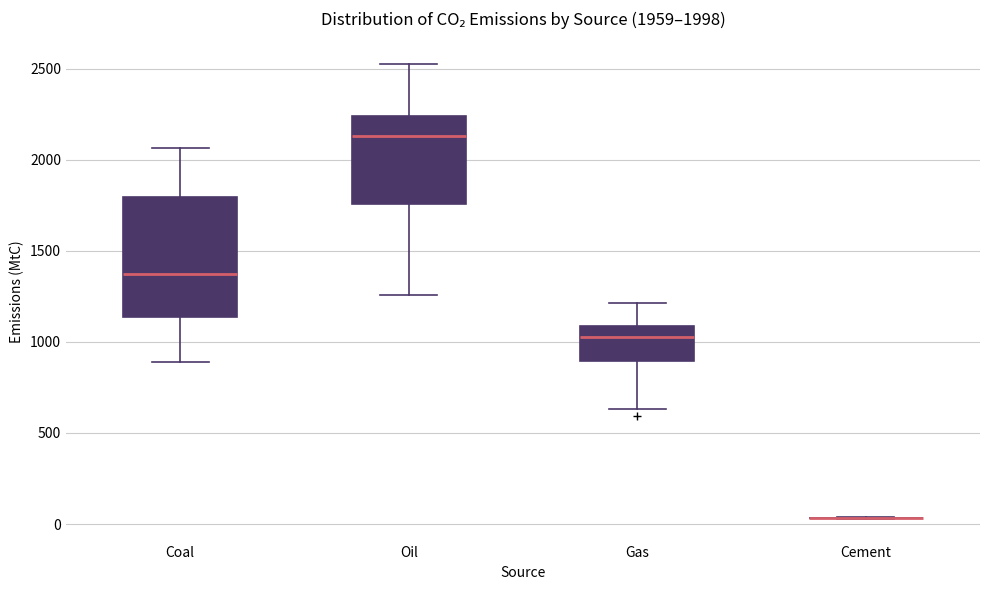

Which box is the tallest, from its lower edge to its upper edge?

Coal